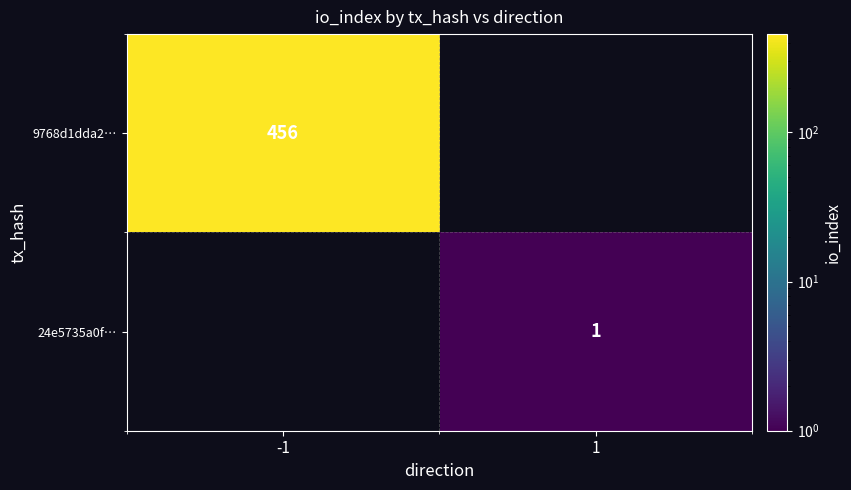

The 24e5735a0f… series shows 1 at 1. True or false?

True